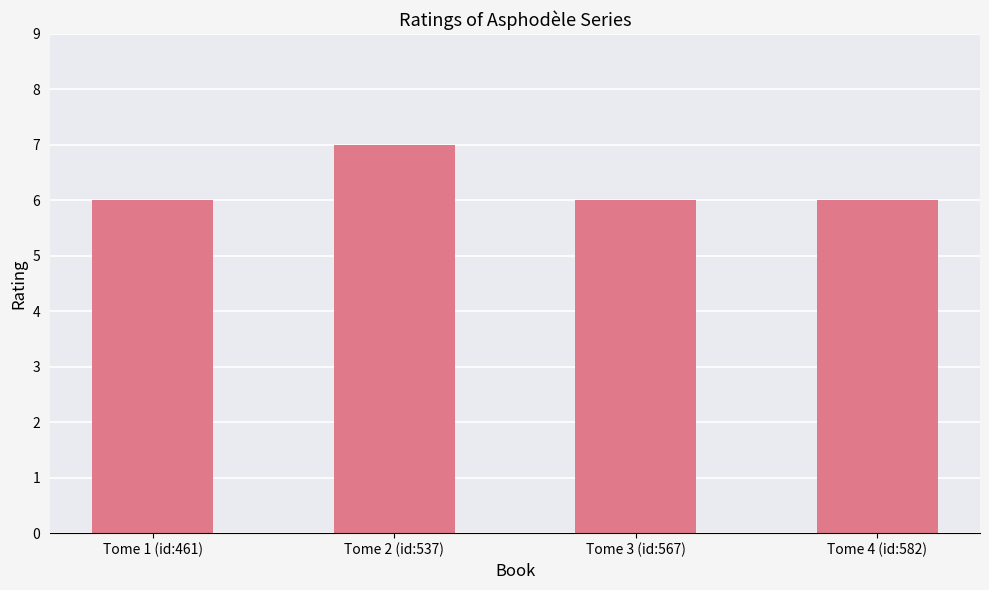

Which has a higher value, Tome 3 (id:567) or Tome 2 (id:537)?

Tome 2 (id:537)